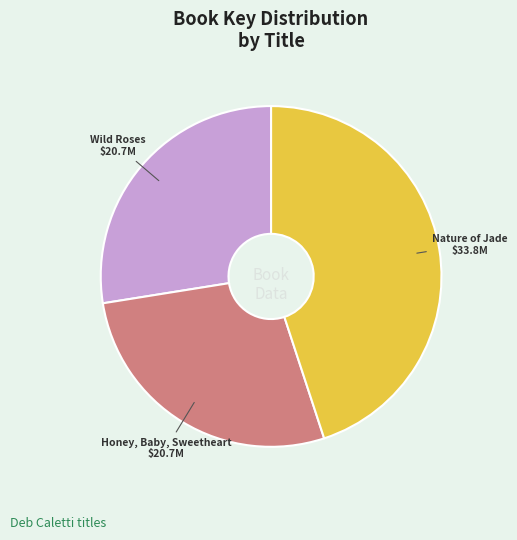

The Nature of Jade slice represents 53% of the pie. True or false?

False